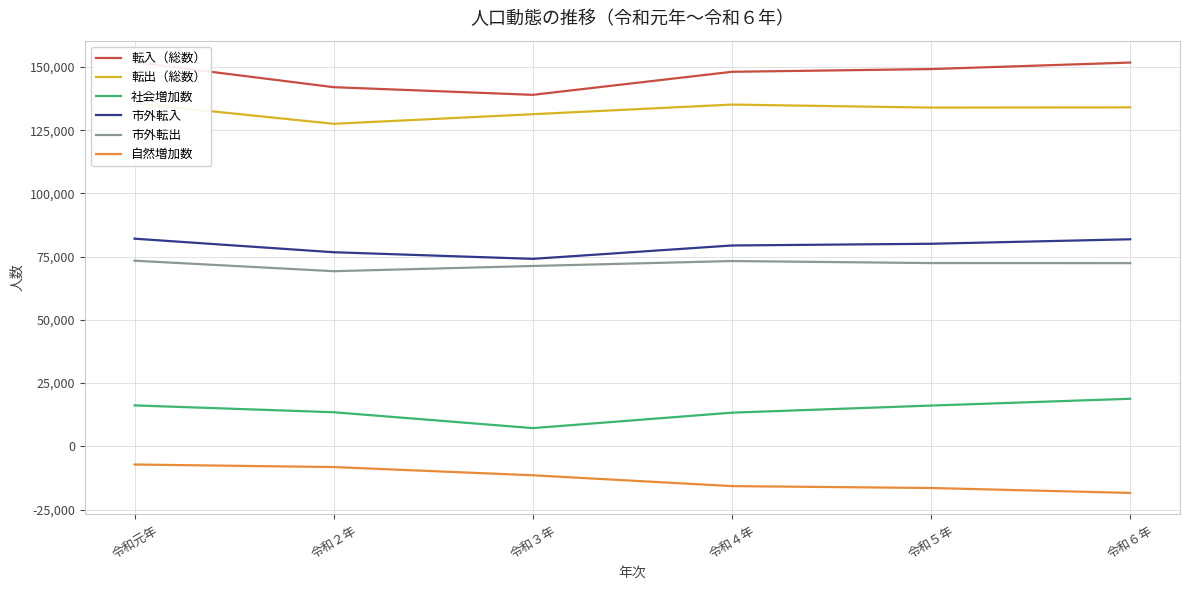

How many categories are shown in the chart?

6